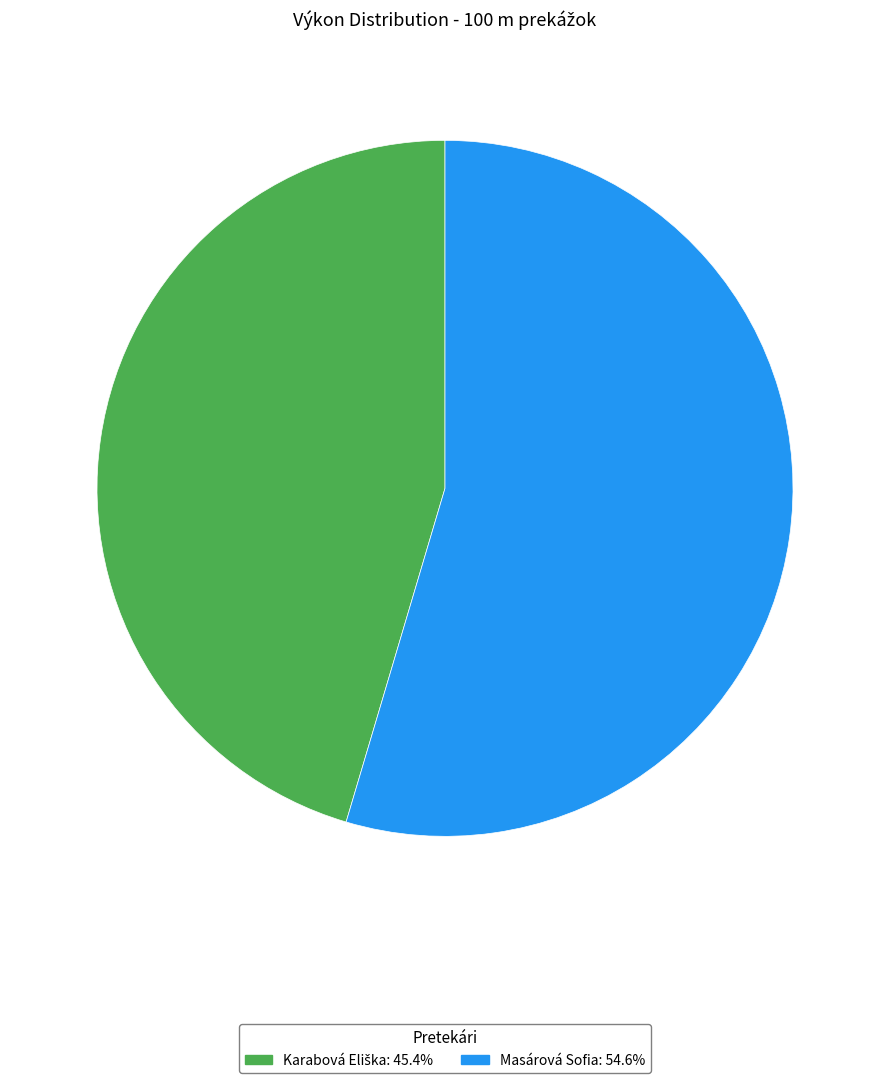

Count the number of slices in the pie.

2